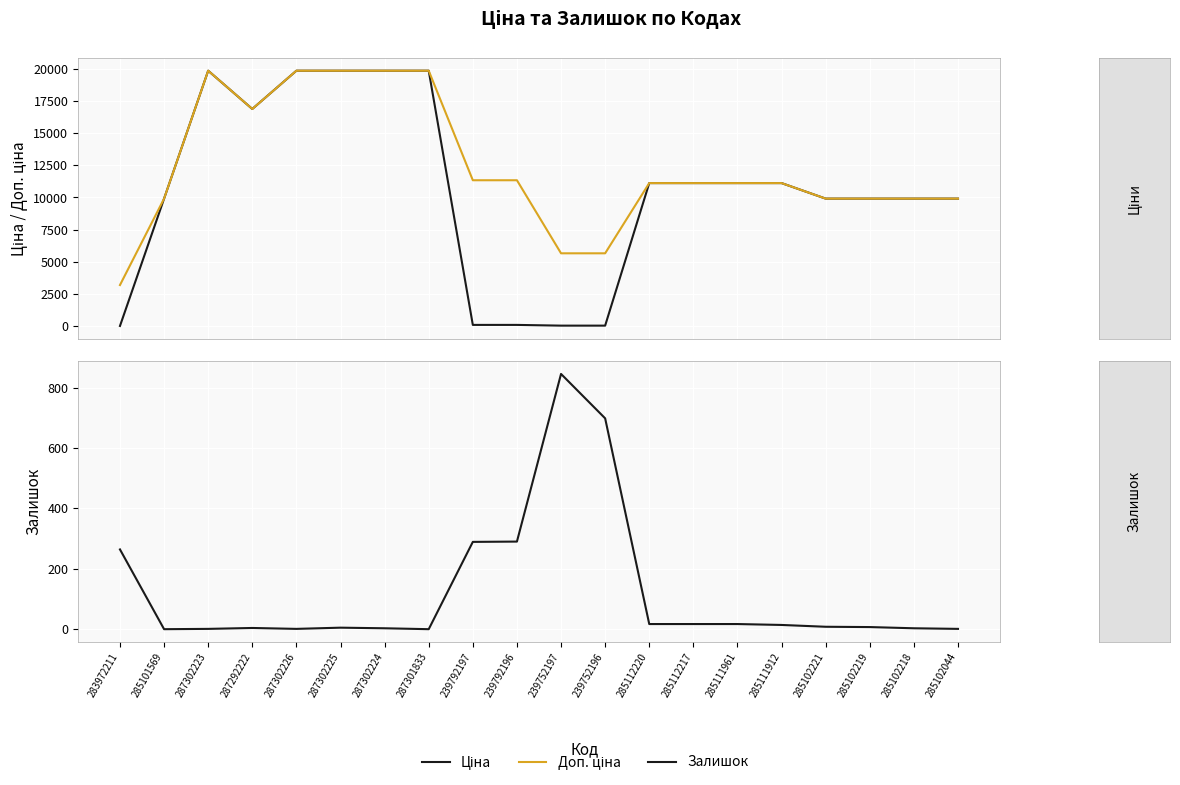

What position from the left is 285102044?

20